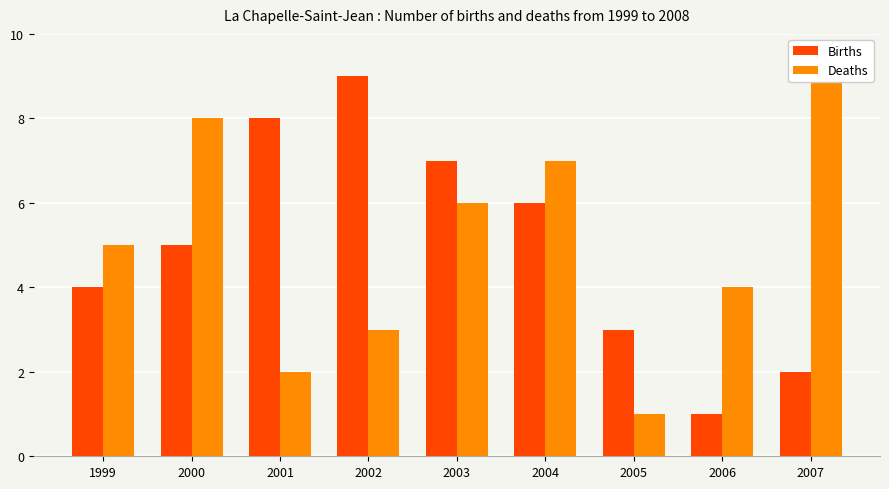

At which category is the sum across all series the highest?

2000